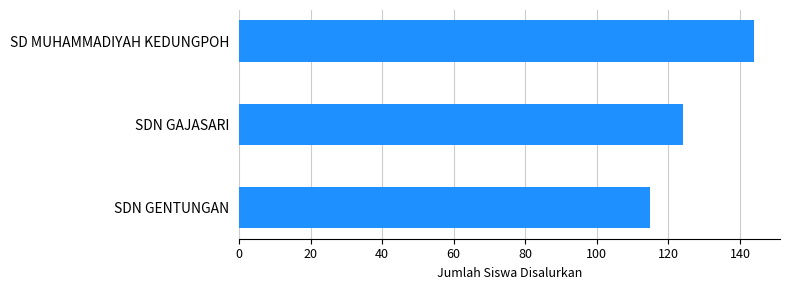

How many values are between 115 and 144?

3